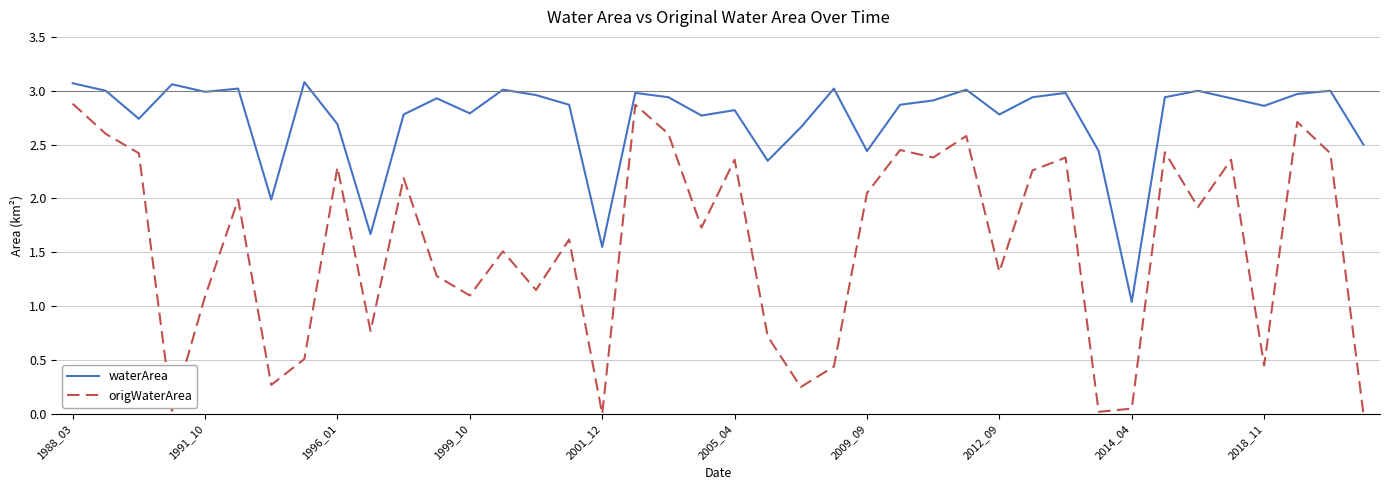

Which series has the largest total across all categories?

waterArea